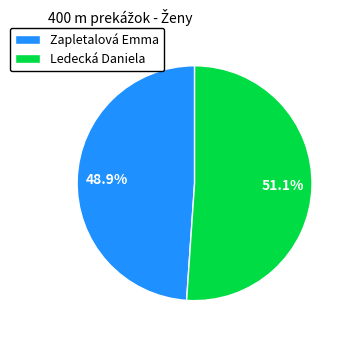

To the nearest percent, what is the difference between the largest and smallest slice percentages?

2%